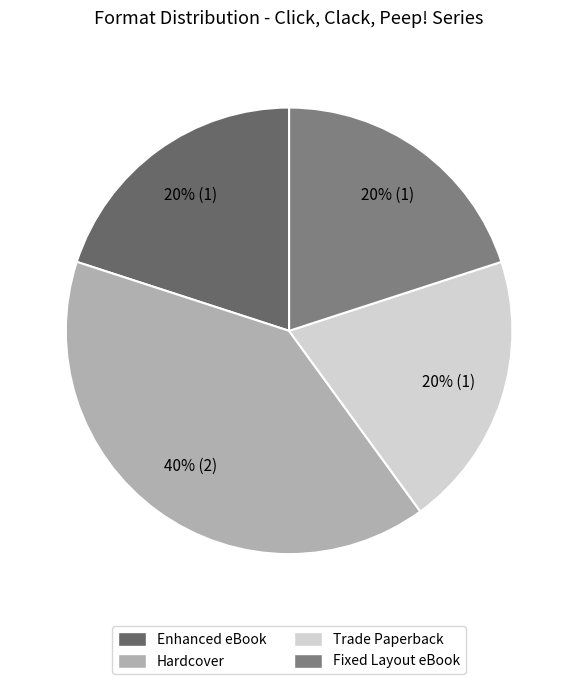

Is it true that Hardcover is 53% of the pie?

False